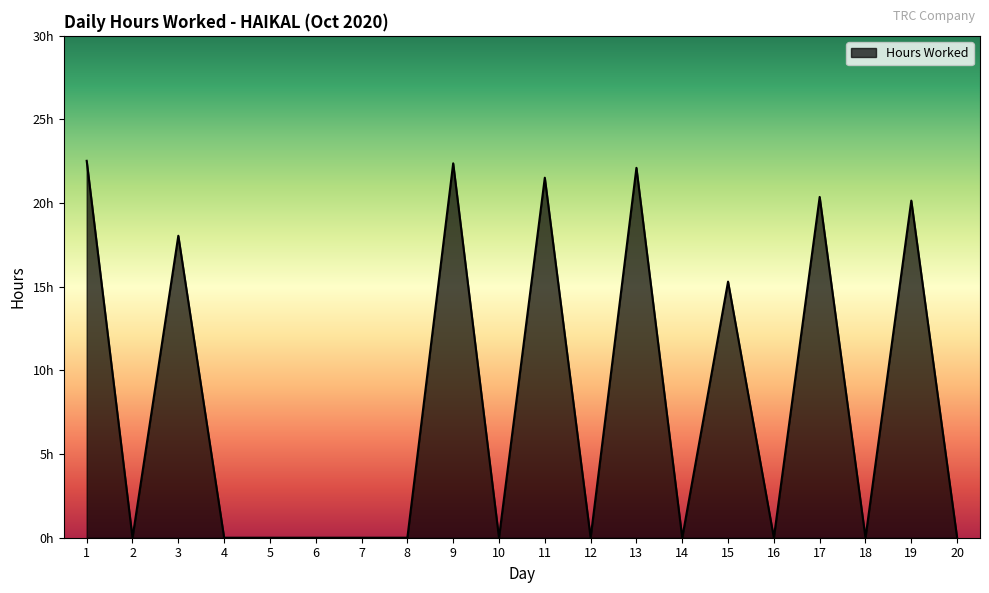

At which category does the chart reach its minimum across all series?

2